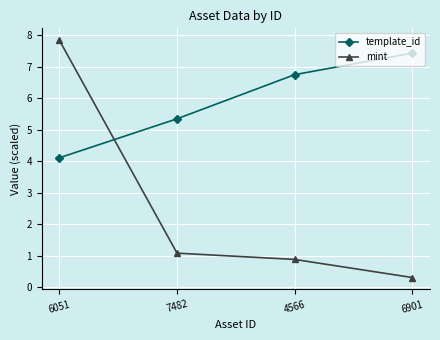

Reading left to right, list all the values displayed in this chart.

template_id: 4.1	5.3	6.7	7.4
mint: 7.8	1.1	0.9	0.3